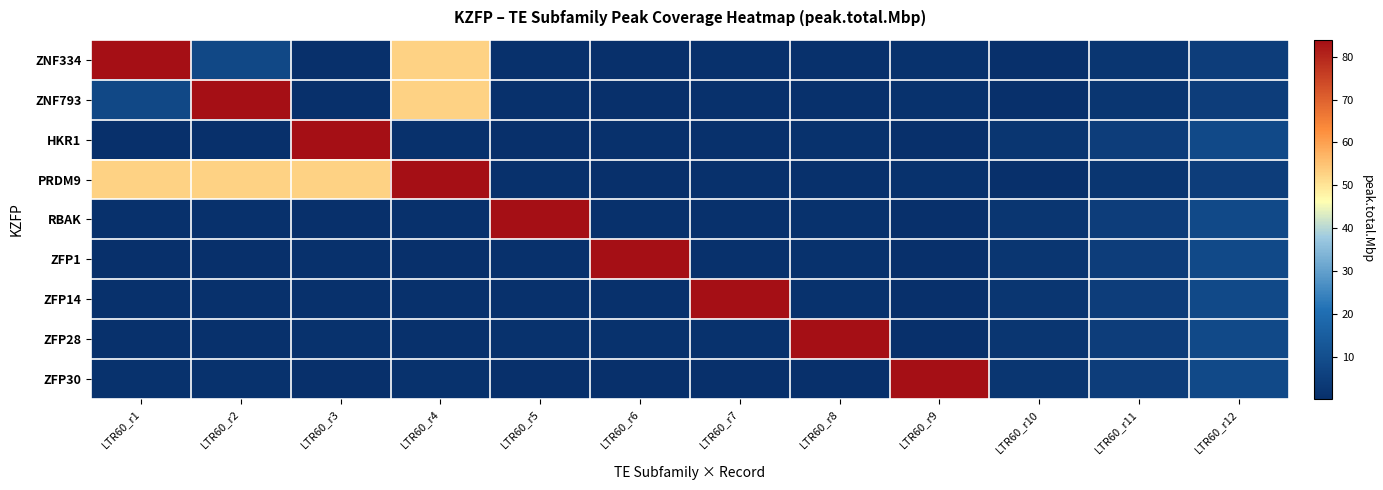

Reading left to right, what are all the values shown in this chart?

ZNF334: LTR60_r1=83.9	LTR60_r2=7.9	LTR60_r3=0.3	LTR60_r4=52.6	LTR60_r5=0.6	LTR60_r6=0.1	LTR60_r7=0.6	LTR60_r8=0.6	LTR60_r9=0.7	LTR60_r10=0.0	LTR60_r11=2.2	LTR60_r12=4.4
ZNF793: LTR60_r1=7.9	LTR60_r2=83.9	LTR60_r3=0.3	LTR60_r4=52.6	LTR60_r5=0.6	LTR60_r6=0.1	LTR60_r7=0.6	LTR60_r8=0.6	LTR60_r9=0.7	LTR60_r10=0.0	LTR60_r11=2.2	LTR60_r12=4.4
HKR1: LTR60_r1=0.3	LTR60_r2=0.3	LTR60_r3=83.9	LTR60_r4=0.6	LTR60_r5=0.1	LTR60_r6=0.6	LTR60_r7=0.6	LTR60_r8=0.7	LTR60_r9=0.0	LTR60_r10=2.2	LTR60_r11=4.4	LTR60_r12=8.4
PRDM9: LTR60_r1=52.6	LTR60_r2=52.6	LTR60_r3=52.6	LTR60_r4=83.9	LTR60_r5=0.6	LTR60_r6=0.1	LTR60_r7=0.6	LTR60_r8=0.6	LTR60_r9=0.7	LTR60_r10=0.0	LTR60_r11=2.2	LTR60_r12=4.4
RBAK: LTR60_r1=0.6	LTR60_r2=0.6	LTR60_r3=0.1	LTR60_r4=0.6	LTR60_r5=83.9	LTR60_r6=0.6	LTR60_r7=0.6	LTR60_r8=0.7	LTR60_r9=0.0	LTR60_r10=2.2	LTR60_r11=4.4	LTR60_r12=8.4
ZFP1: LTR60_r1=0.1	LTR60_r2=0.1	LTR60_r3=0.6	LTR60_r4=0.1	LTR60_r5=0.6	LTR60_r6=83.9	LTR60_r7=0.6	LTR60_r8=0.7	LTR60_r9=0.0	LTR60_r10=2.2	LTR60_r11=4.4	LTR60_r12=8.4
ZFP14: LTR60_r1=0.6	LTR60_r2=0.6	LTR60_r3=0.6	LTR60_r4=0.6	LTR60_r5=0.6	LTR60_r6=0.6	LTR60_r7=83.9	LTR60_r8=0.7	LTR60_r9=0.0	LTR60_r10=2.2	LTR60_r11=4.4	LTR60_r12=8.4
ZFP28: LTR60_r1=0.6	LTR60_r2=0.6	LTR60_r3=0.7	LTR60_r4=0.6	LTR60_r5=0.7	LTR60_r6=0.7	LTR60_r7=0.7	LTR60_r8=83.9	LTR60_r9=0.0	LTR60_r10=2.2	LTR60_r11=4.4	LTR60_r12=8.4
ZFP30: LTR60_r1=0.7	LTR60_r2=0.7	LTR60_r3=0.0	LTR60_r4=0.7	LTR60_r5=0.0	LTR60_r6=0.0	LTR60_r7=0.0	LTR60_r8=0.0	LTR60_r9=83.9	LTR60_r10=2.2	LTR60_r11=4.4	LTR60_r12=8.4